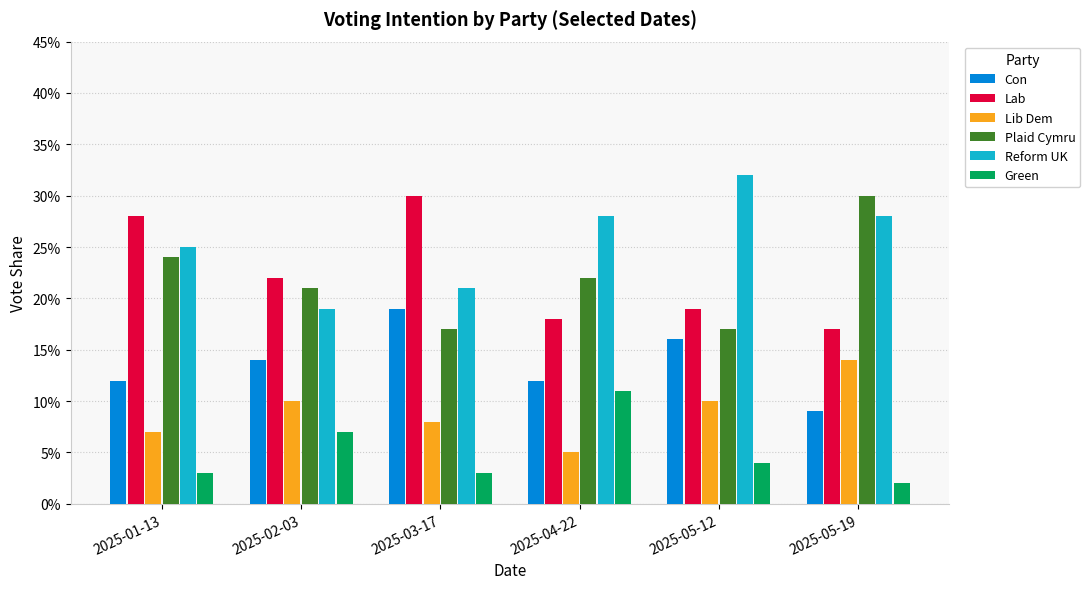

What is the value of the Reform UK bar at the 4th from the left?

0.3